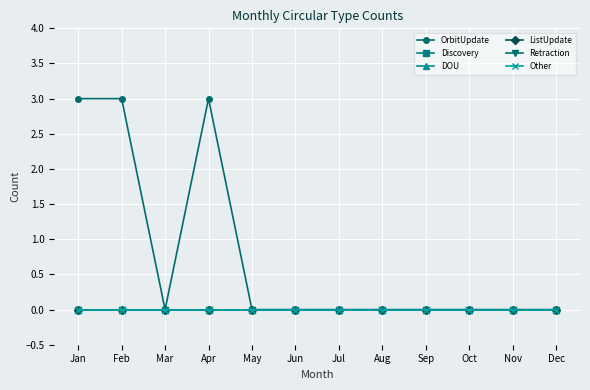

Reading left to right, what are all the values shown in this chart?

OrbitUpdate: Jan=3	Feb=3	Mar=0	Apr=3	May=0	Jun=0	Jul=0	Aug=0	Sep=0	Oct=0	Nov=0	Dec=0
Discovery: Jan=0	Feb=0	Mar=0	Apr=0	May=0	Jun=0	Jul=0	Aug=0	Sep=0	Oct=0	Nov=0	Dec=0
DOU: Jan=0	Feb=0	Mar=0	Apr=0	May=0	Jun=0	Jul=0	Aug=0	Sep=0	Oct=0	Nov=0	Dec=0
ListUpdate: Jan=0	Feb=0	Mar=0	Apr=0	May=0	Jun=0	Jul=0	Aug=0	Sep=0	Oct=0	Nov=0	Dec=0
Retraction: Jan=0	Feb=0	Mar=0	Apr=0	May=0	Jun=0	Jul=0	Aug=0	Sep=0	Oct=0	Nov=0	Dec=0
Other: Jan=0	Feb=0	Mar=0	Apr=0	May=0	Jun=0	Jul=0	Aug=0	Sep=0	Oct=0	Nov=0	Dec=0